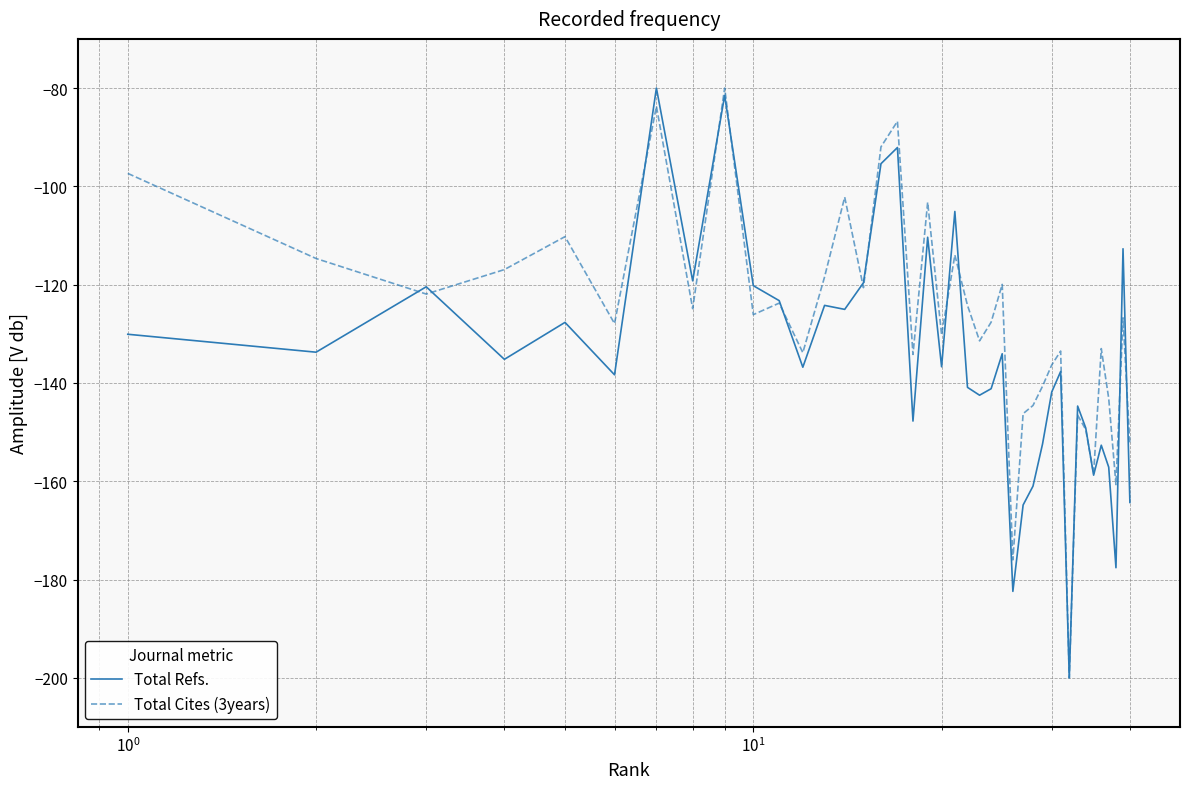

How many values in the Total Refs. series are below -136?

21